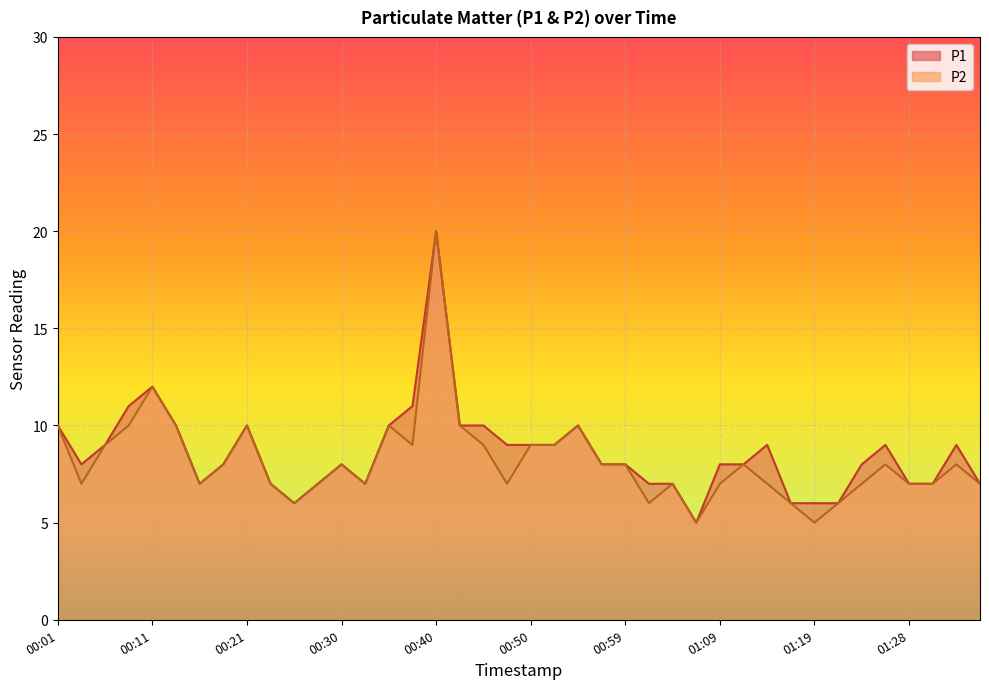

At how many categories does at least one series exceed 13?

1